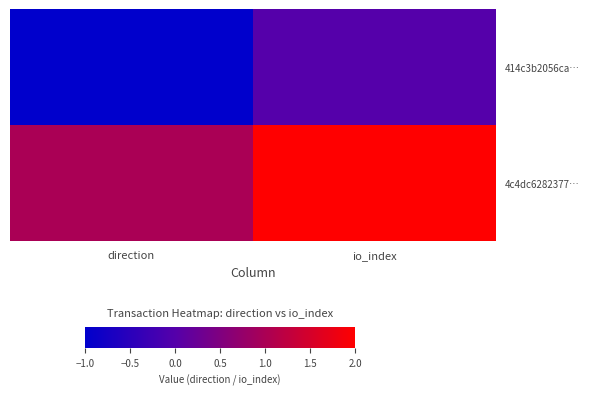

Reading right to left, list all the values displayed in this chart.

414c3b2056ca…: io_index=0	direction=-1
4c4dc6282377…: io_index=2	direction=1